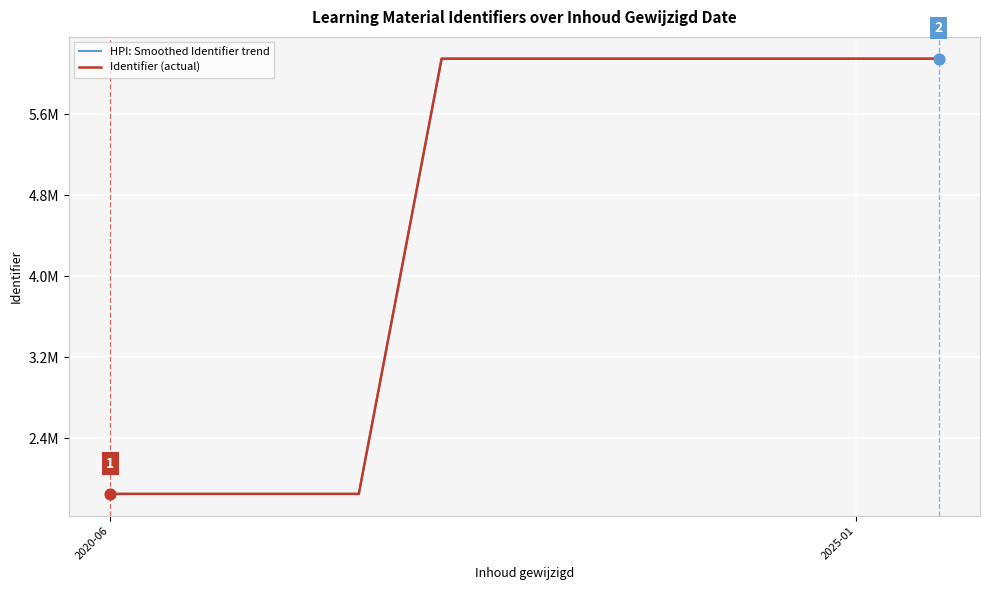

Which series has the largest total across all categories?

HPI: Smoothed Identifier trend